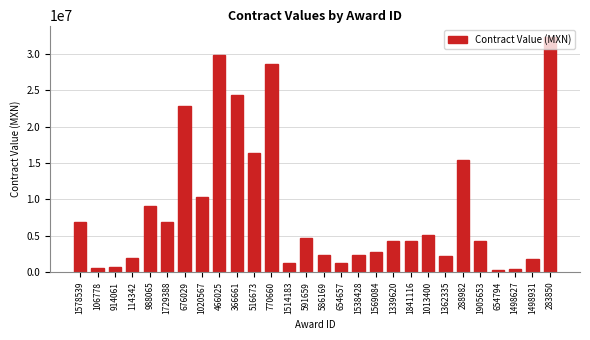

What is the maximum value shown in the chart?

32327724.0